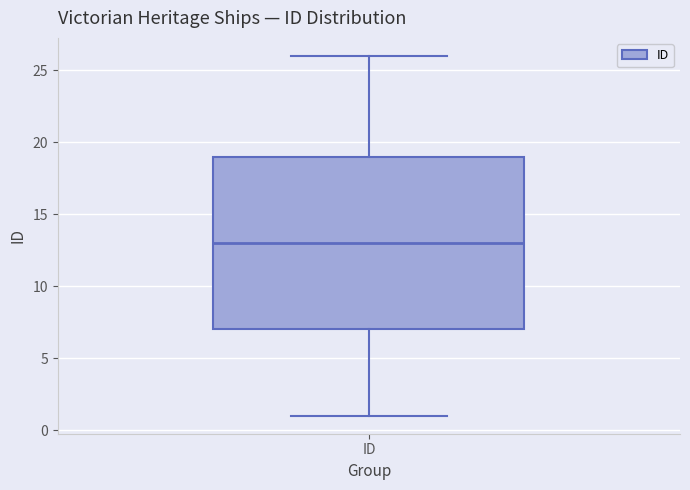

Read this box plot against the y-axis: the position of the median line, the range covered by the box, and the ends of both whiskers. The values are not printed on the chart, so give them approximately, as read against the axis.

median 13, box 7 to 19, whiskers 1 to 26